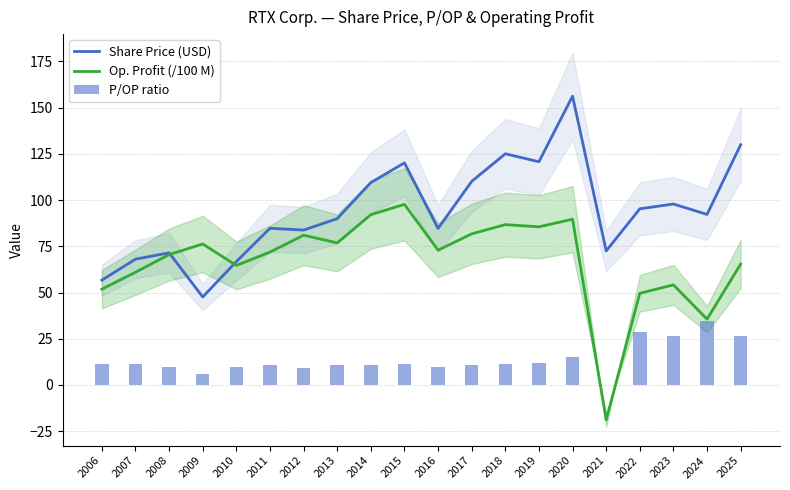

At which label does P/OP ratio first exceed 11?

2006